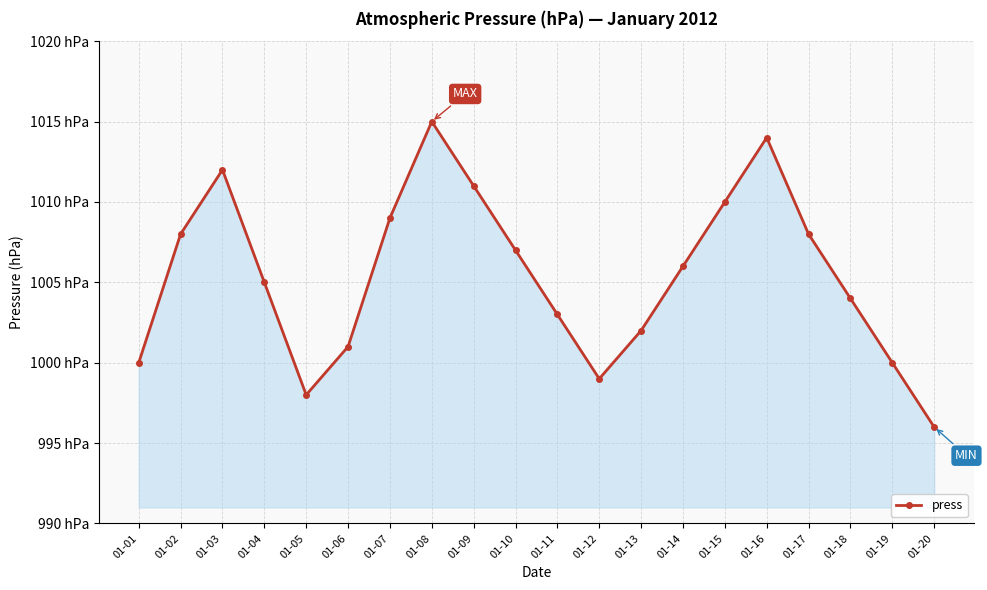

At which label is the value closest to 1005?

01-04